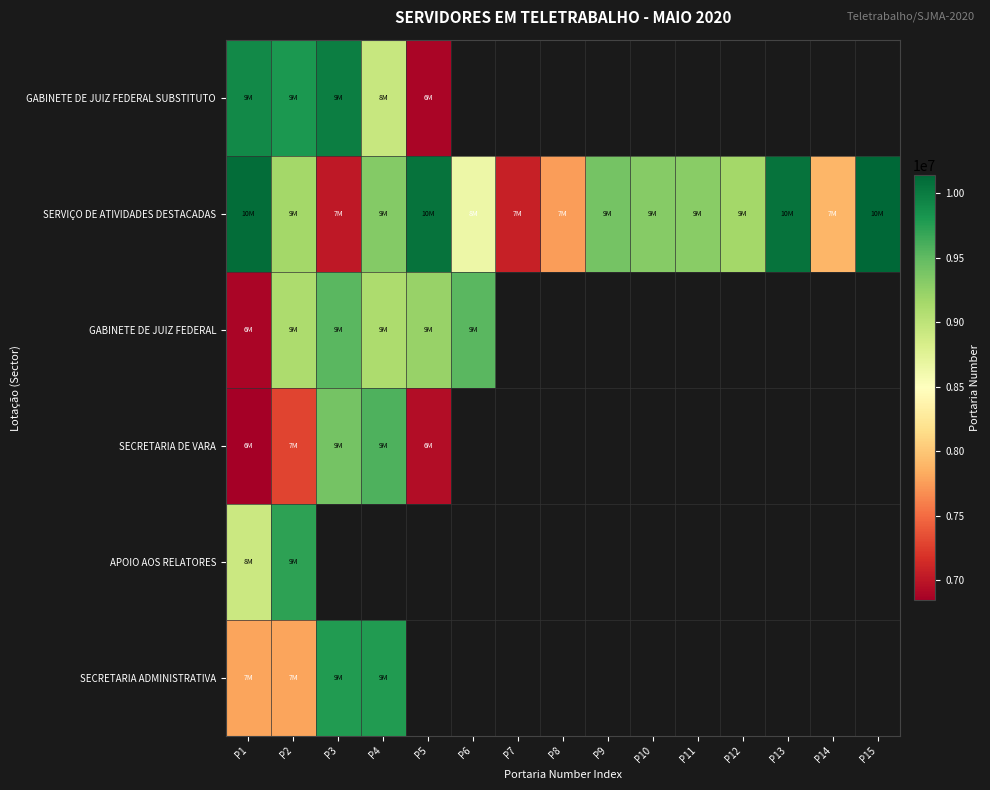

List the series in order of their peak value, highest first.

SERVIÇO DE ATIVIDADES DESTACADAS, GABINETE DE JUIZ FEDERAL SUBSTITUTO, SECRETARIA ADMINISTRATIVA, APOIO AOS RELATORES, SECRETARIA DE VARA, GABINETE DE JUIZ FEDERAL